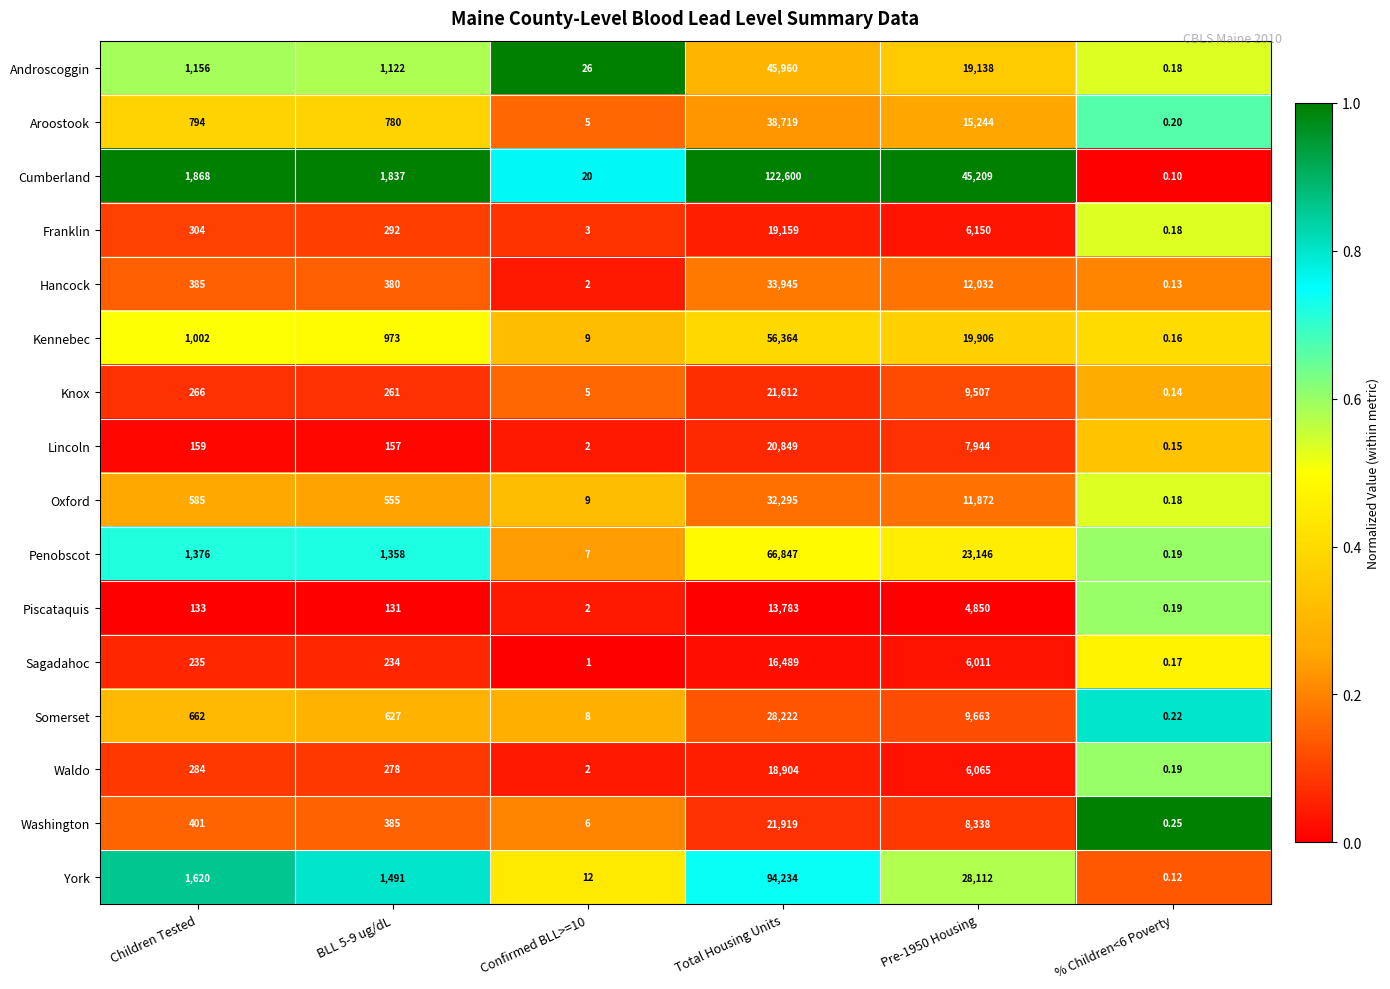

Which label corresponds to the largest value in the chart?

Total Housing Units